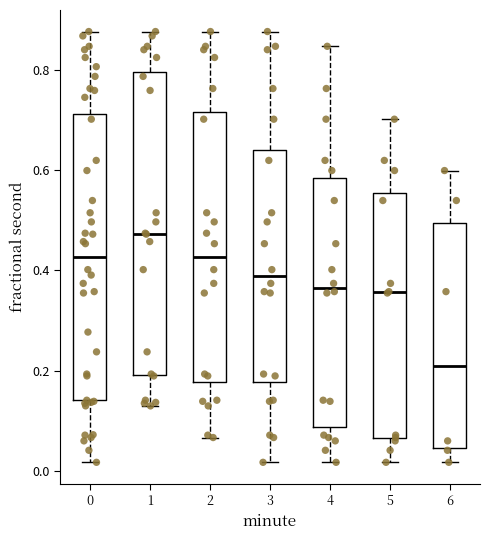

Reading left to right, read every box against the y-axis: the position of its median line, the range the box covers, and the ends of its whiskers. The values are not printed on the chart, so give them approximately, as read against the axis.

0: median 0.42, box 0.14 to 0.72, whiskers 0.02 to 0.88
1: median 0.48, box 0.20 to 0.80, whiskers 0.12 to 0.88
2: median 0.42, box 0.18 to 0.72, whiskers 0.06 to 0.88
3: median 0.38, box 0.18 to 0.64, whiskers 0.02 to 0.88
4: median 0.36, box 0.08 to 0.58, whiskers 0.02 to 0.84
5: median 0.36, box 0.06 to 0.56, whiskers 0.02 to 0.70
6: median 0.20, box 0.04 to 0.50, whiskers 0.02 to 0.60